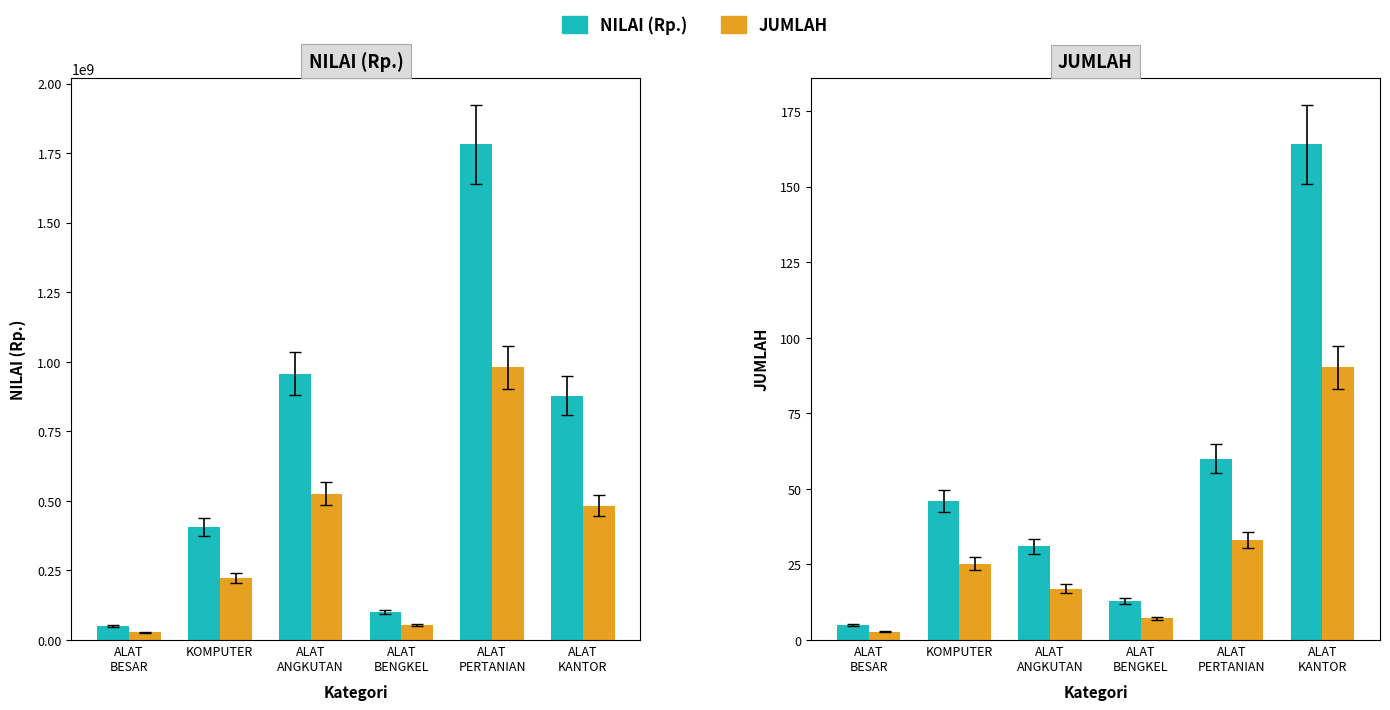

What is the greatest value displayed?

164.0